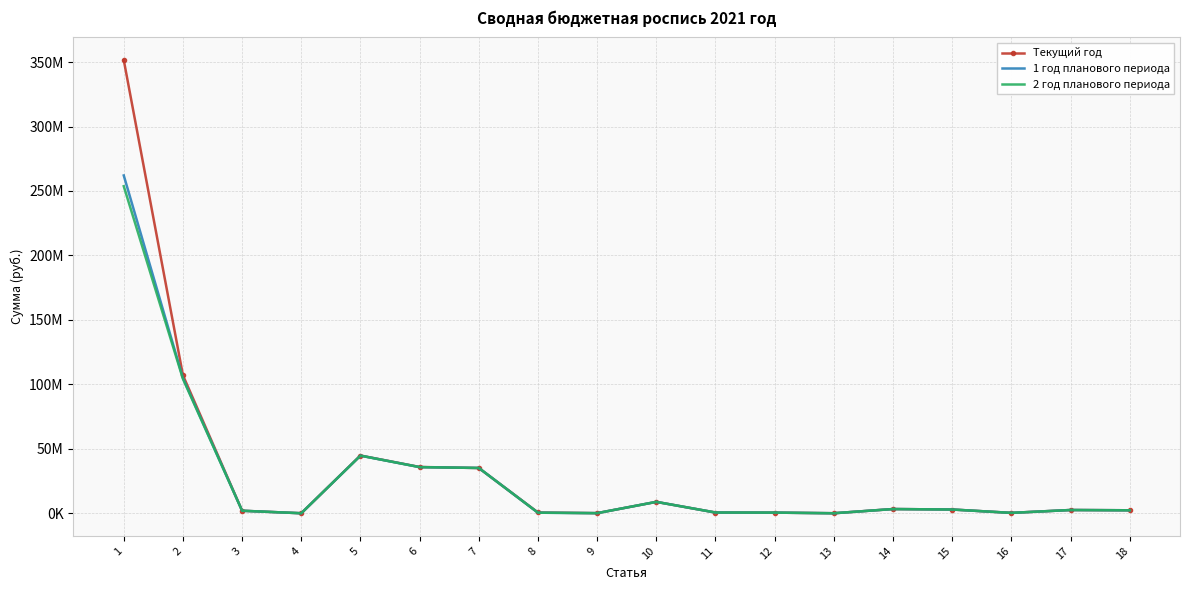

At which label does Текущий год reach its minimum?

4